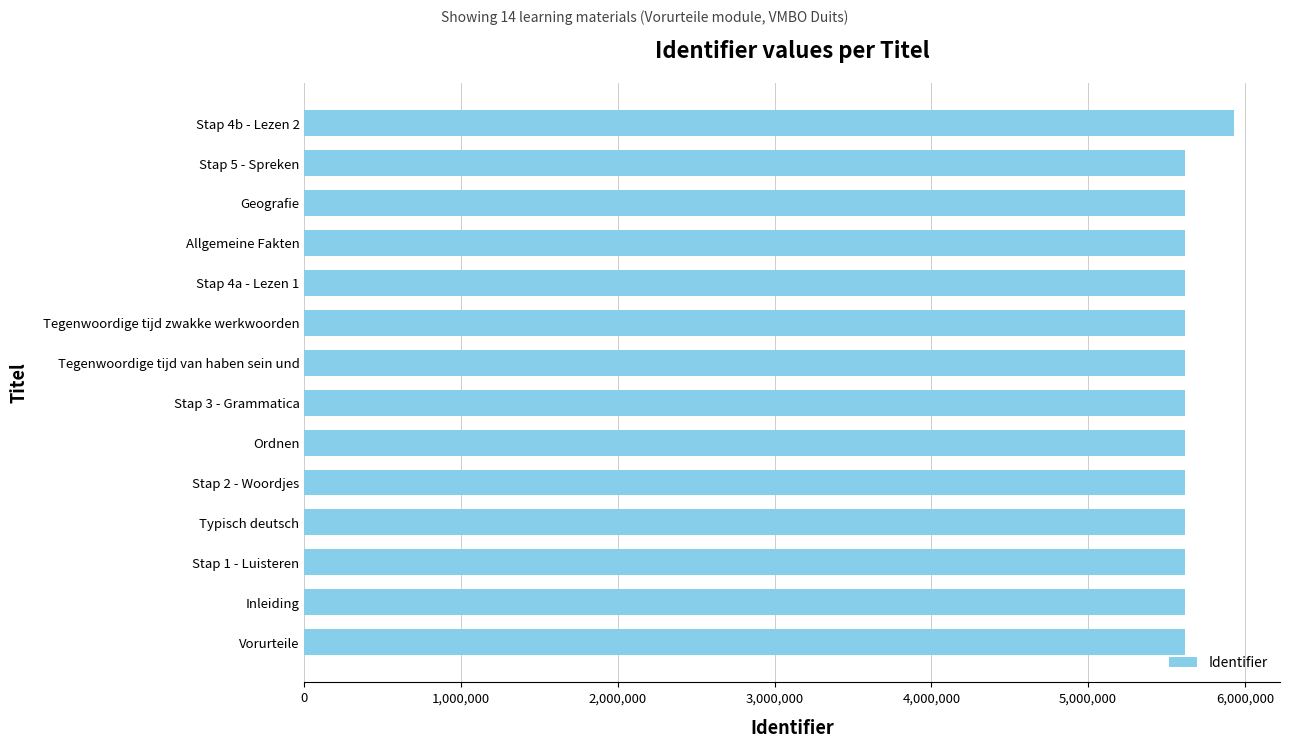

Is it true that the value at Tegenwoordige tijd van haben sein und is 5615651?

True